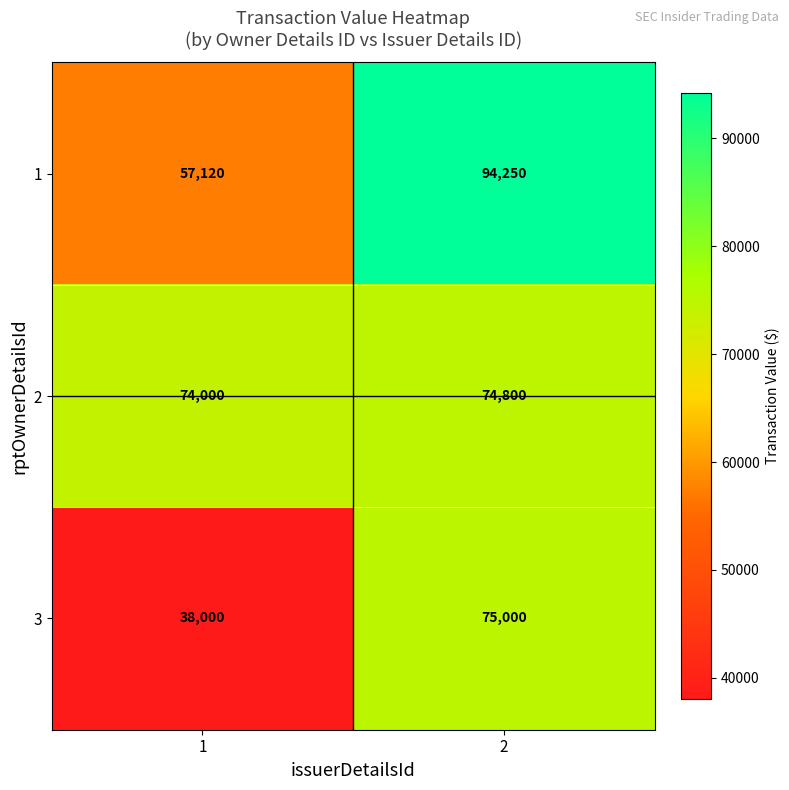

Reading left to right, what are all the values shown in this chart?

1: 57120	94250
2: 74000	74800
3: 38000	75000